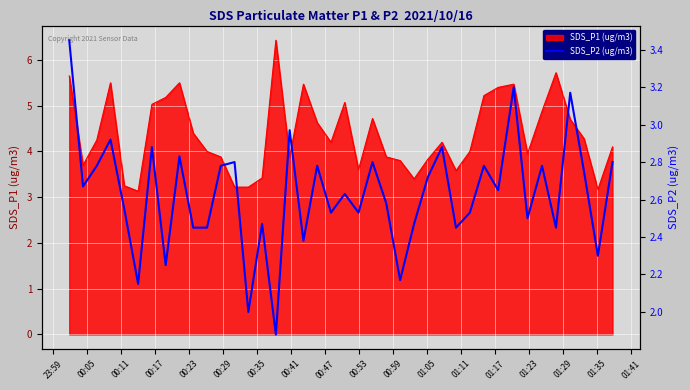

What is the minimum value for SDS_P1 (ug/m3)?

3.1